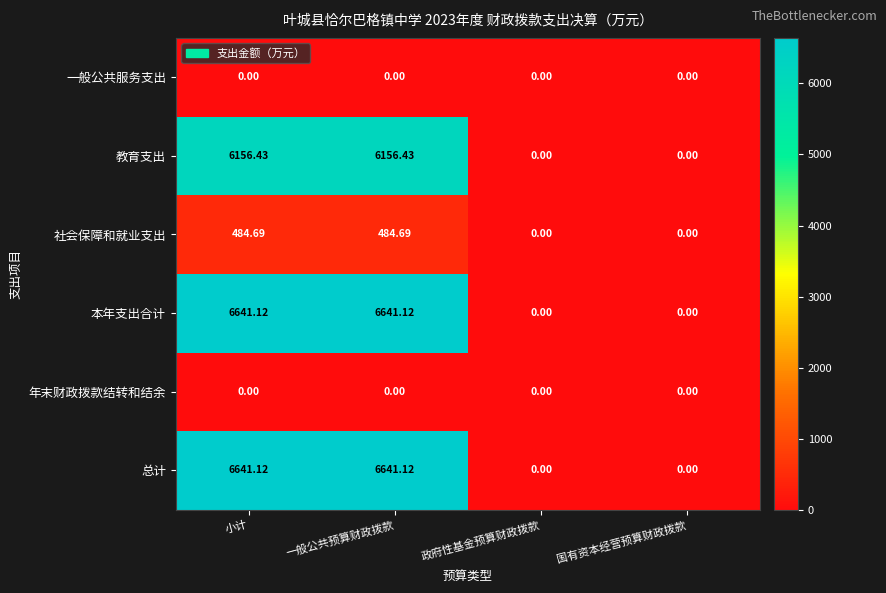

Where does the 总计 series first go above 6641?

小计